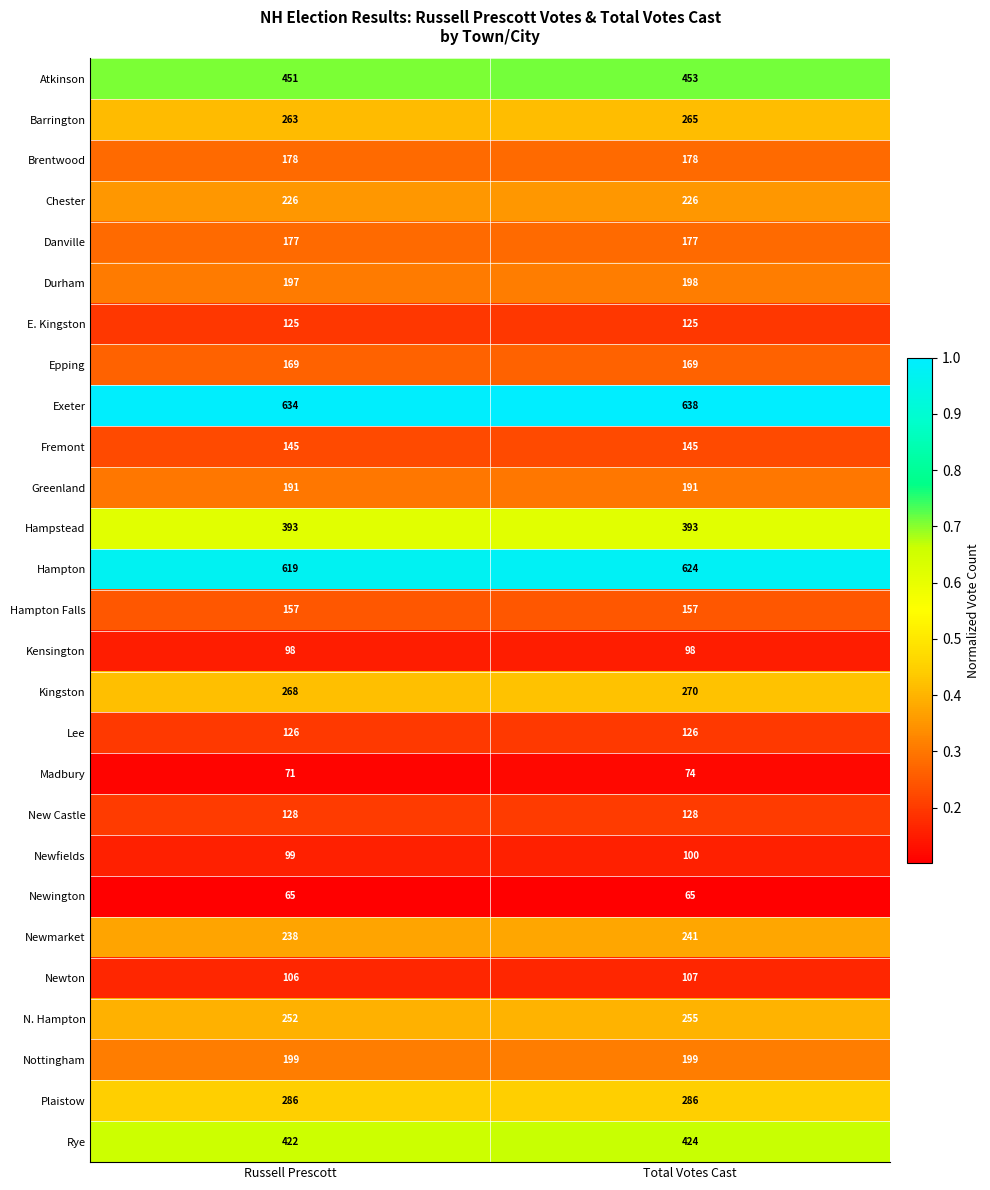

What is the sum of the Brentwood values at Russell Prescott and Total Votes Cast?

356